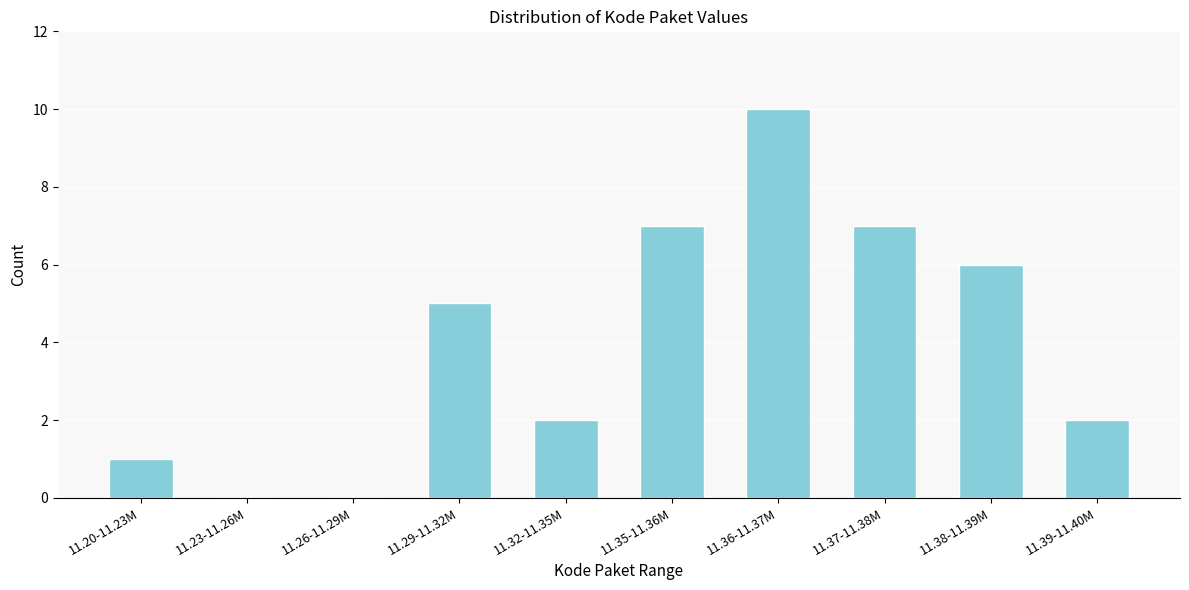

Reading left to right, extract all data points from this chart.

11.20-11.23M=1	11.23-11.26M=0	11.26-11.29M=0	11.29-11.32M=5	11.32-11.35M=2	11.35-11.36M=7	11.36-11.37M=10	11.37-11.38M=7	11.38-11.39M=6	11.39-11.40M=2